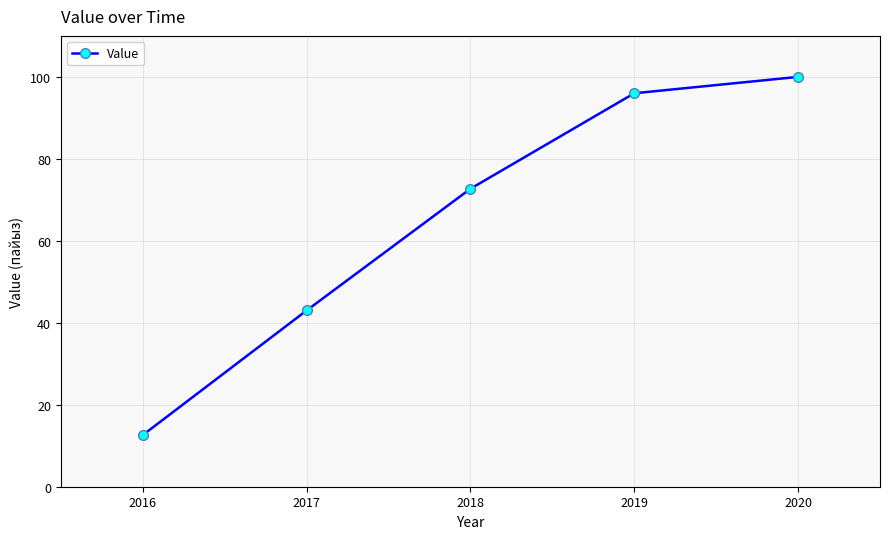

Is it true that the value at 2018 is 23.6?

False